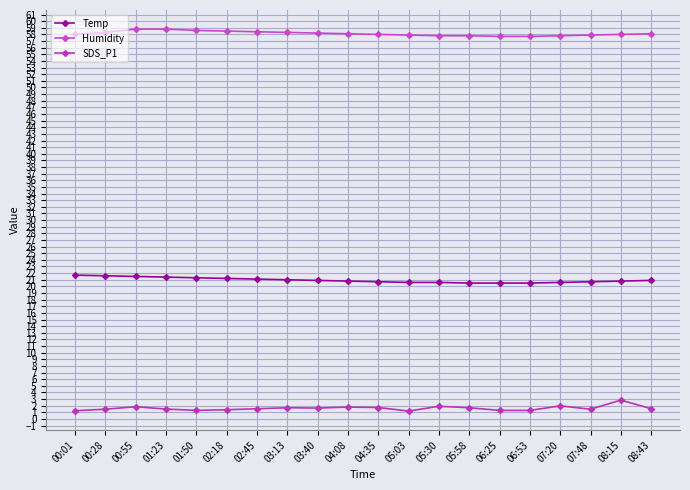

At which label is SDS_P1 closest to 2?

07:20